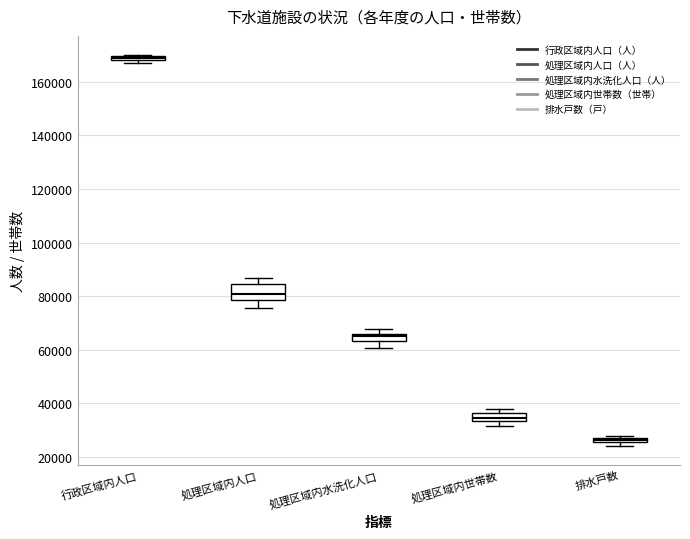

Comparing the boxes themselves (not the whiskers), which one is the tallest?

処理区域内人口